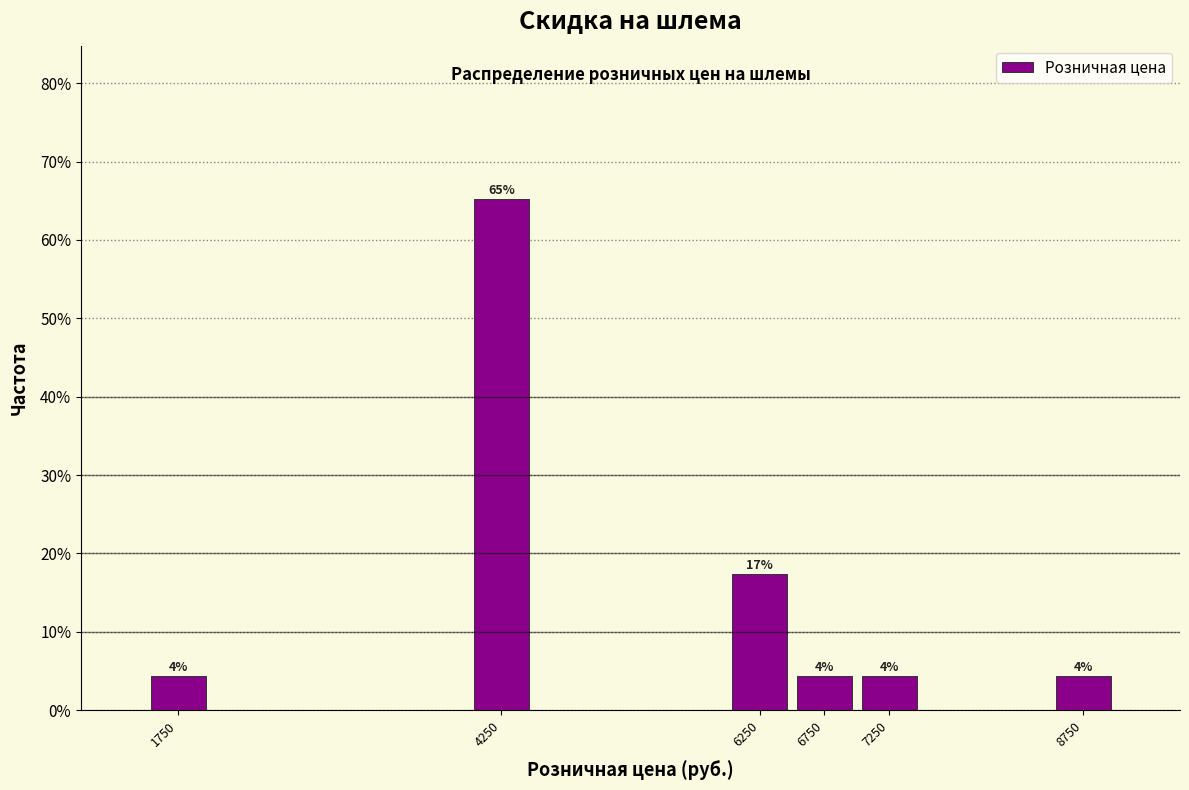

Which range on the x-axis has the tallest bar?

4000 to 4500